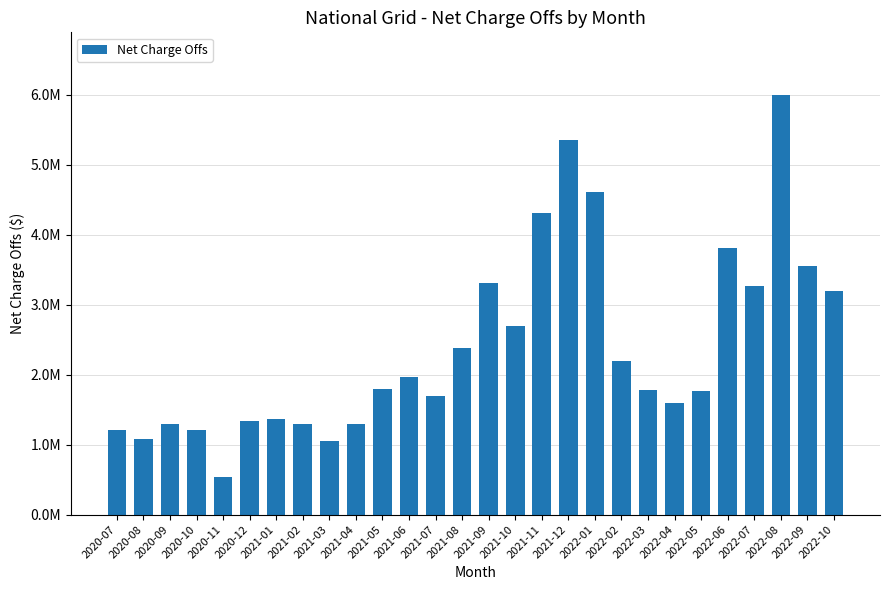

Does the chart contain any negative values?

No